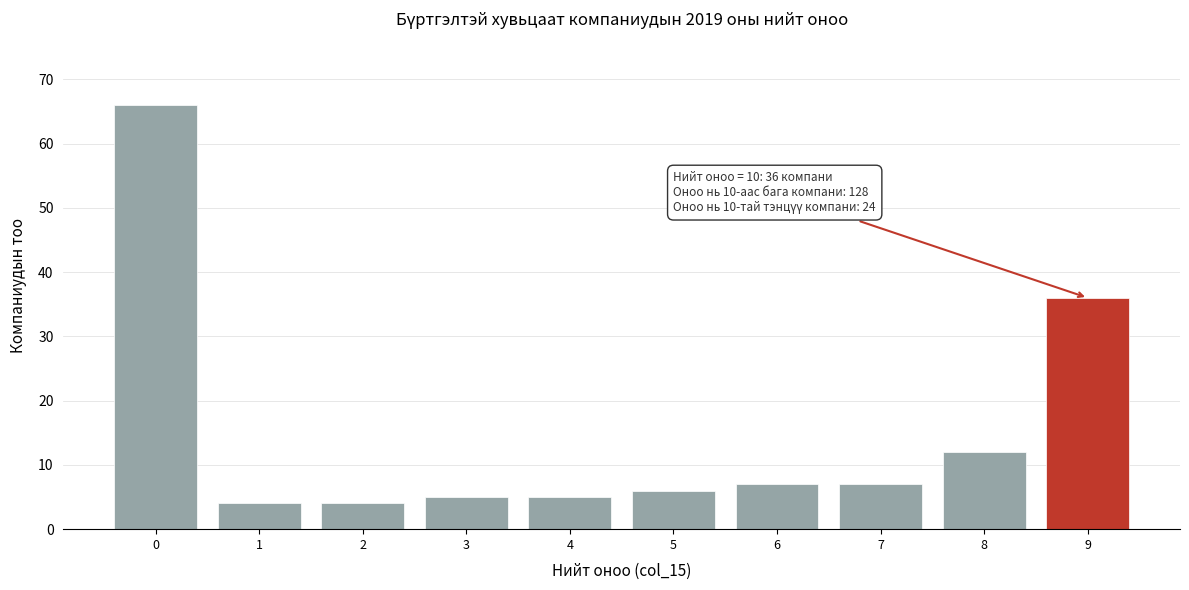

Reading left to right, transcribe all the data shown in this chart.

66	4	4	5	5	6	7	7	12	36